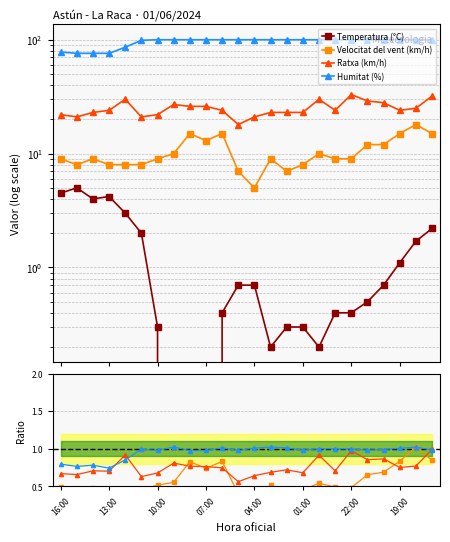

In Temperatura (°C), how many points are higher than both neighbors (excluding endpoints)?

2